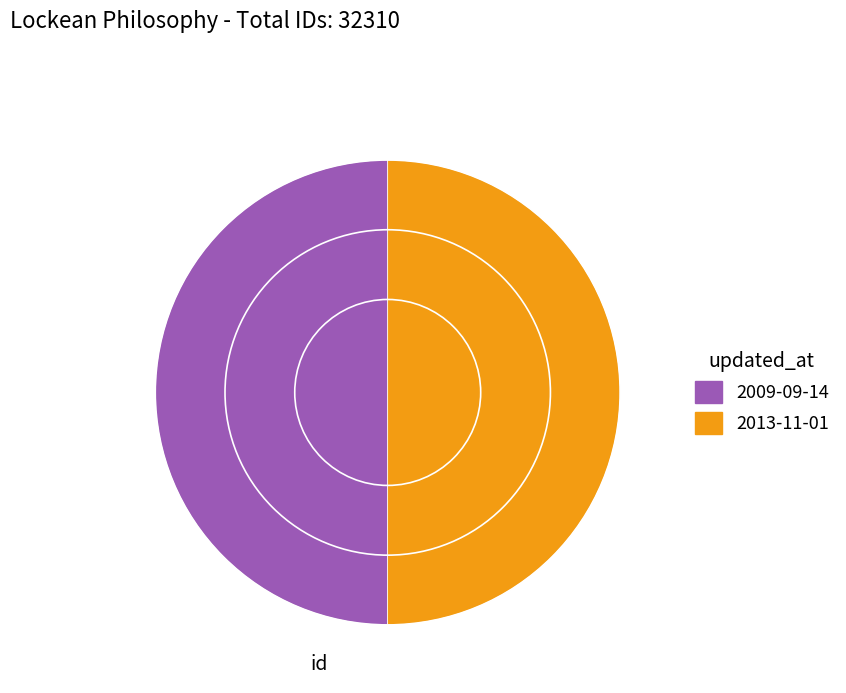

Is it true that 2009-09-14 is 59% of the pie?

False